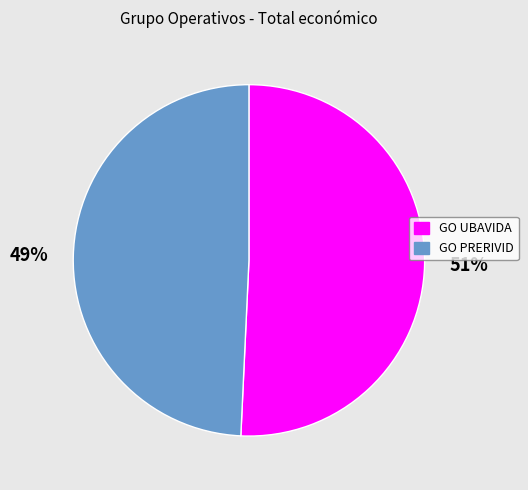

Rank the categories by value from highest to lowest.

GO UBAVIDA, GO PRERIVID